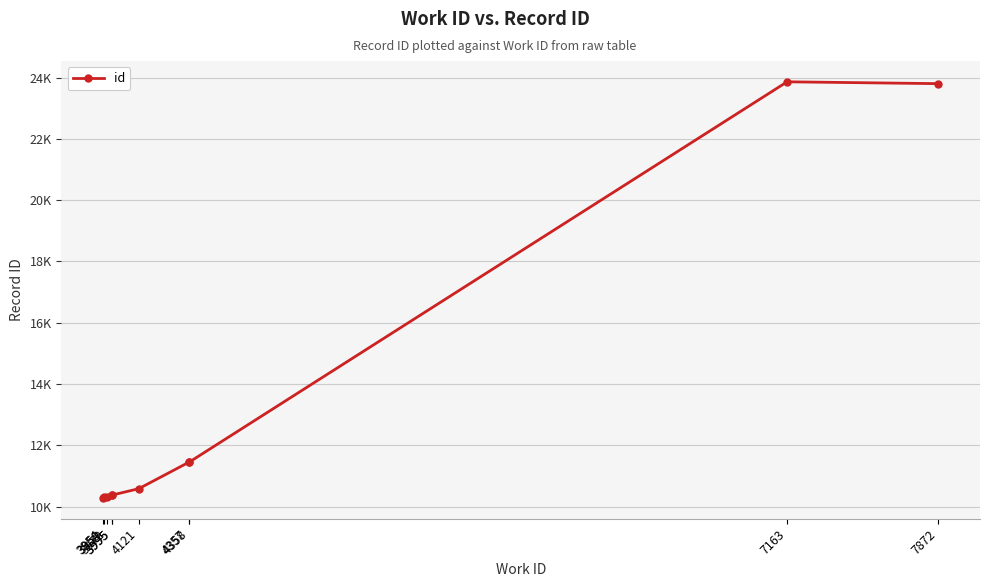

Reading right to left, extract all data points from this chart.

7872=23801	7163=23861	4358=11451	4357=11450	4121=10583	3995=10374	3995=10371	3972=10311	3959=10312	3954=10282